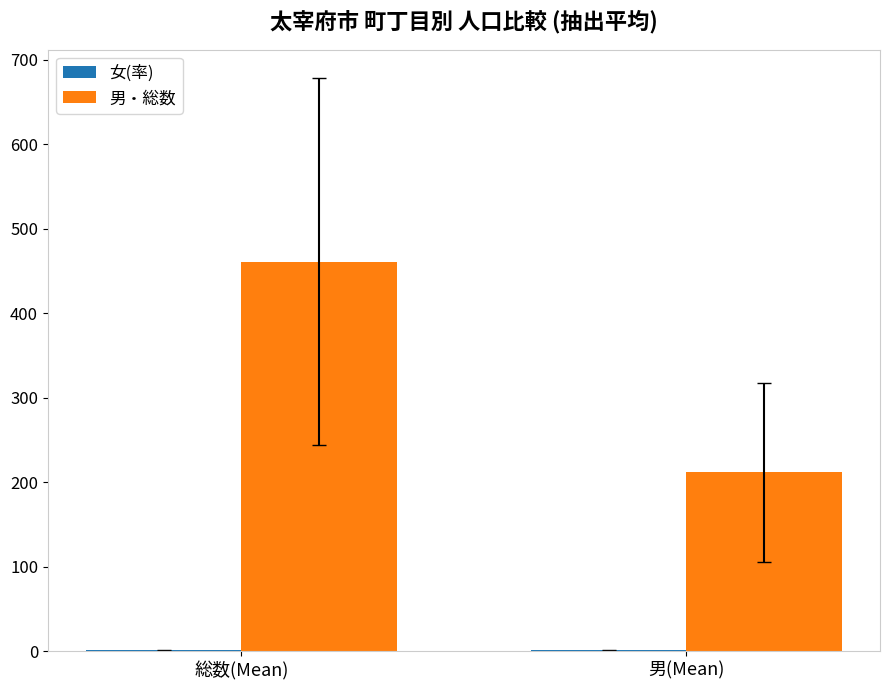

How many data points does each series have?

2